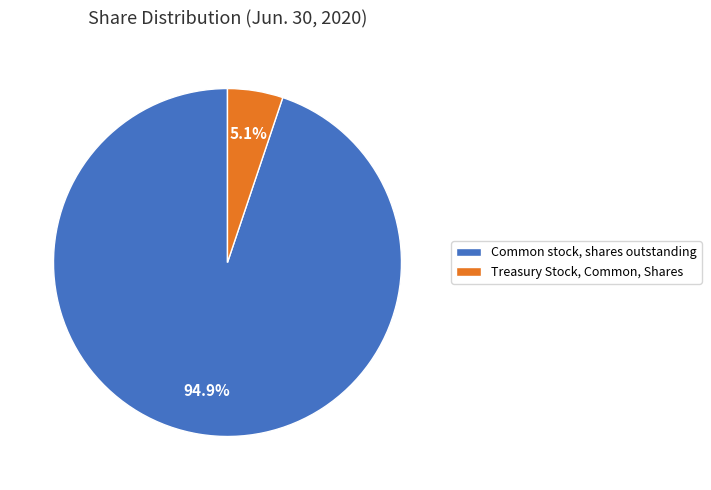

To the nearest percent, what percentage of the pie is Treasury Stock, Common, Shares?

5%